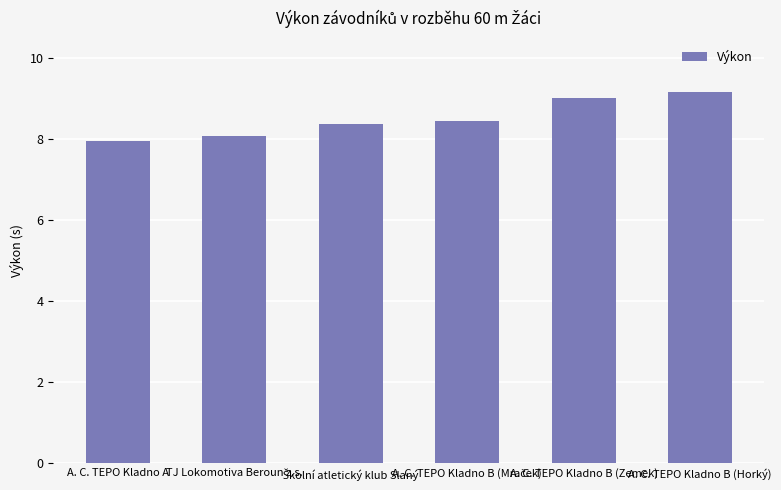

What is the approximate value at A. C. TEPO Kladno B (Horký)?

9.2